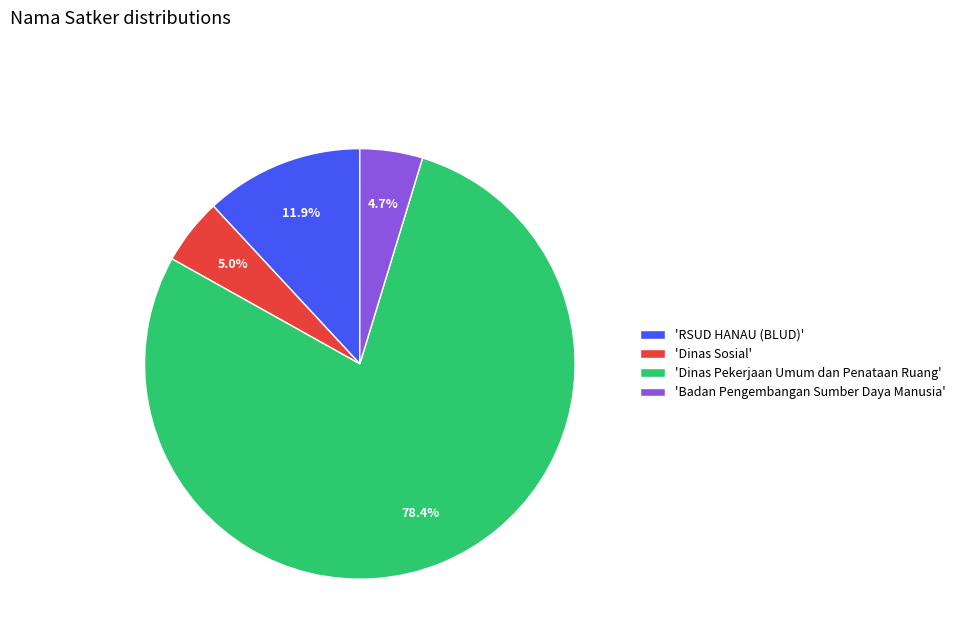

What is the ratio of the value at 'Dinas Pekerjaan Umum dan Penataan Ruang' to the value at 'Badan Pengembangan Sumber Daya Manusia'?

16.7